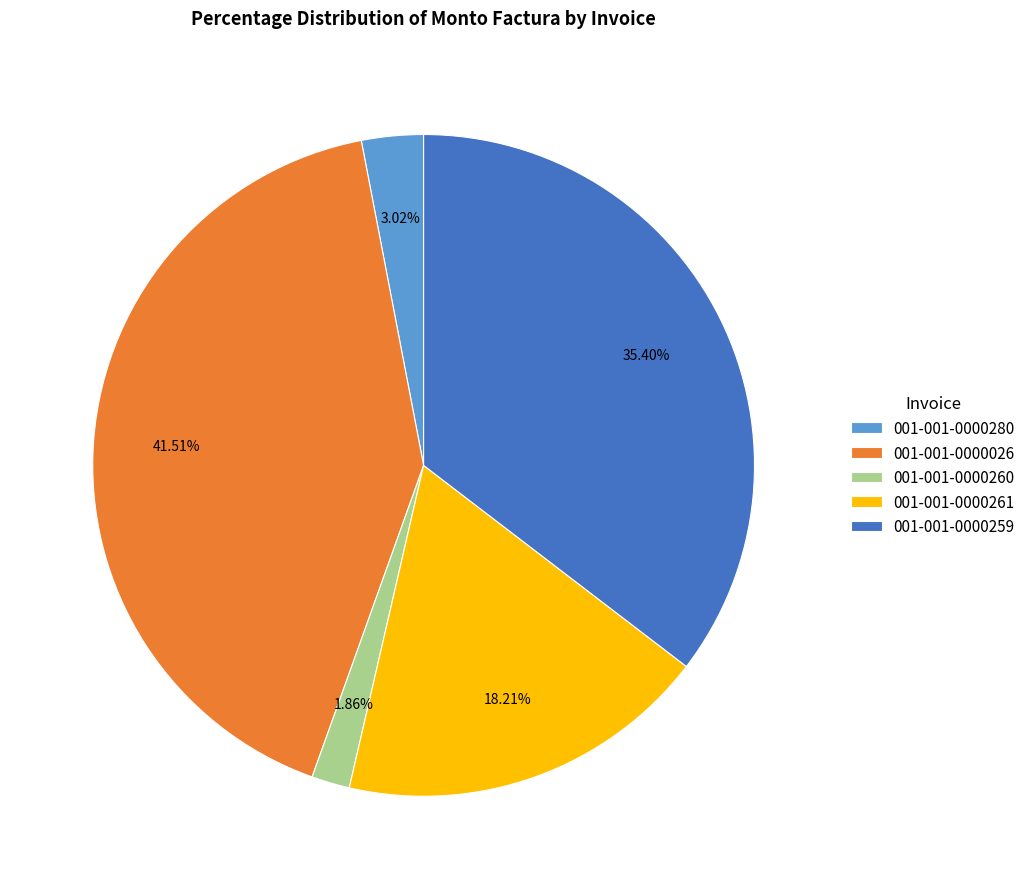

Is the sum of 001-001-0000026 and 001-001-0000261 greater than half?

Yes